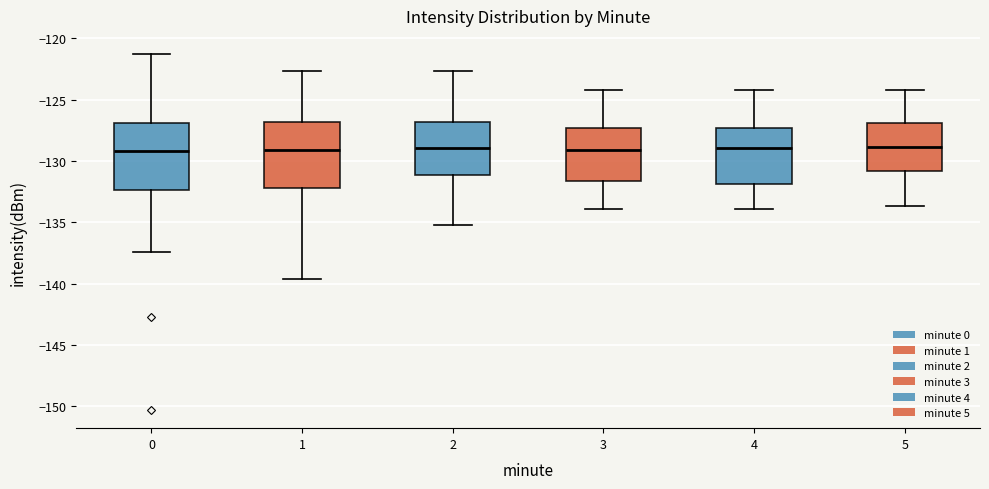

Where is the upper edge of the box at x = 4 on the y-axis? The values are not printed on the chart, so give them approximately, as read against the axis.

-127.5